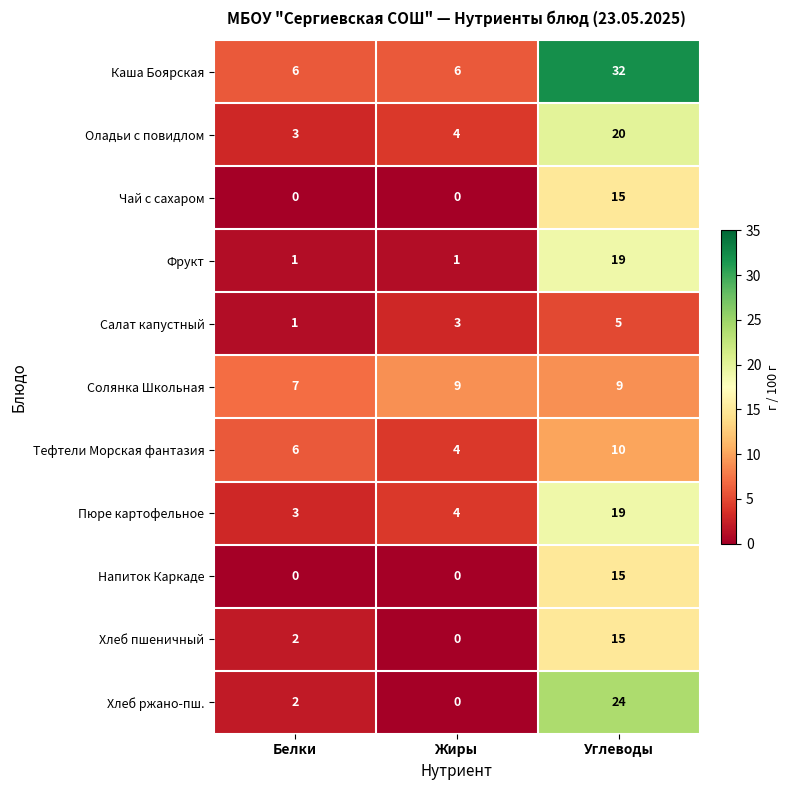

What is the difference between the maximum and second lowest values in the Чай с сахаром series?

15